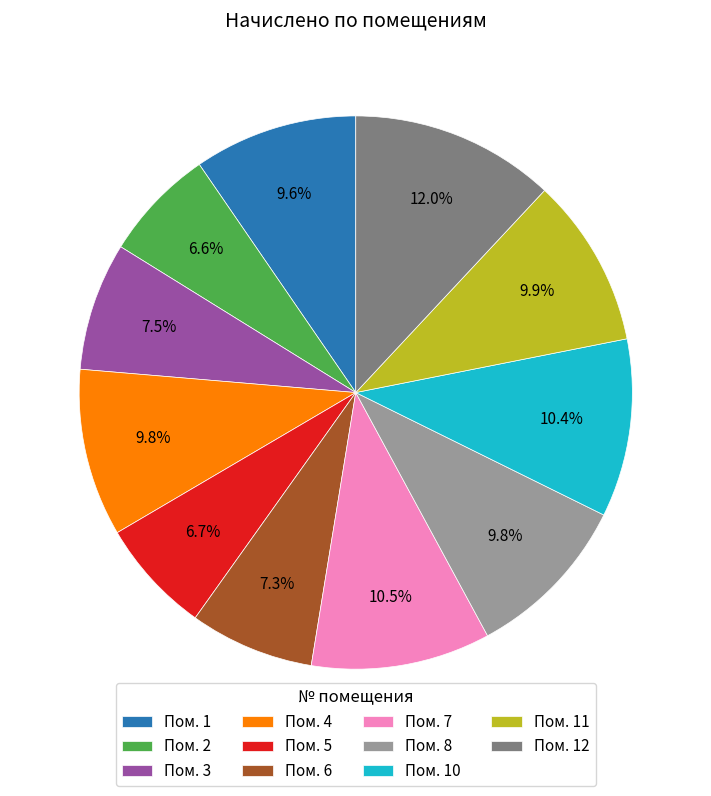

To the nearest percent, what is the average slice percentage?

9%